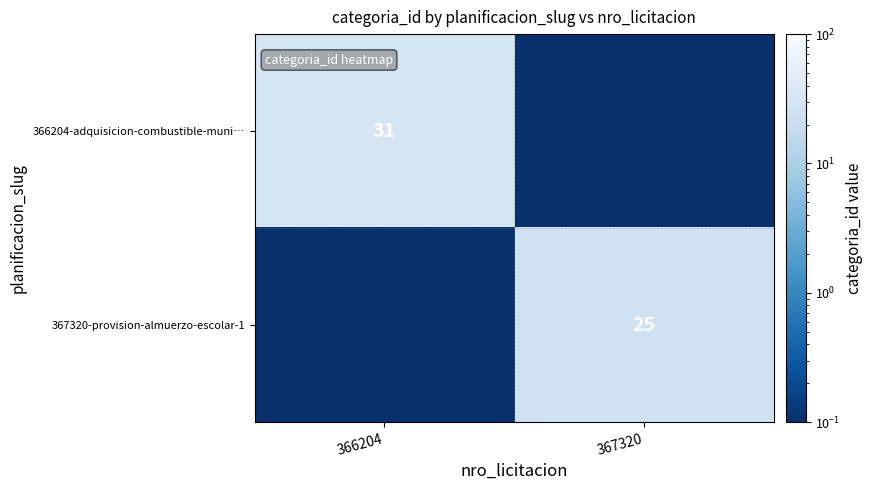

Is the value of 366204-adquisicion-combustible-muni… at 366204 greater than the value of 367320-provision-almuerzo-escolar-1 at 367320?

Yes